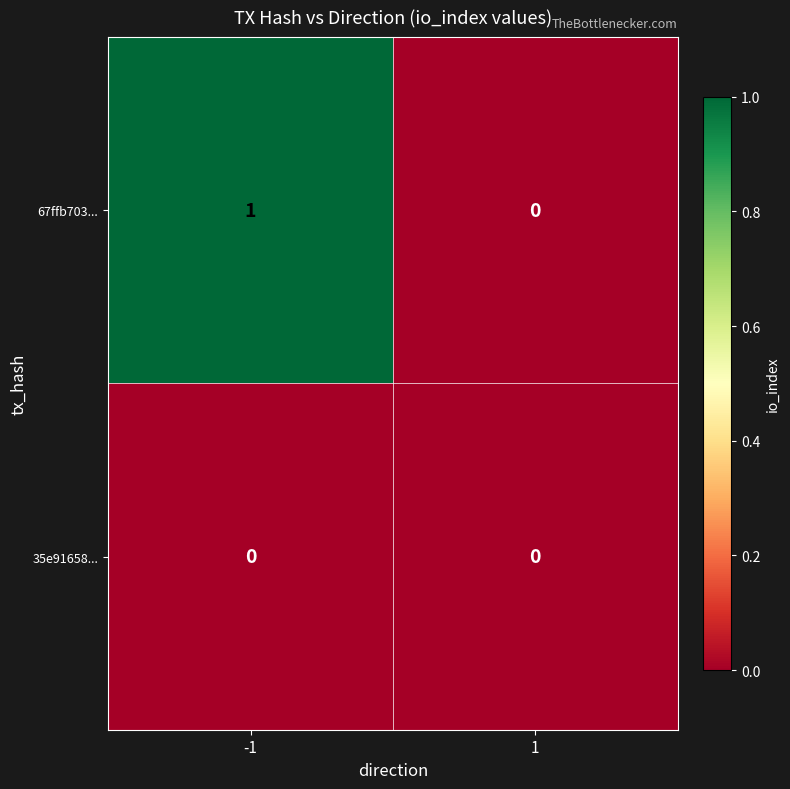

The 35e91658... series shows 0 at -1. True or false?

True